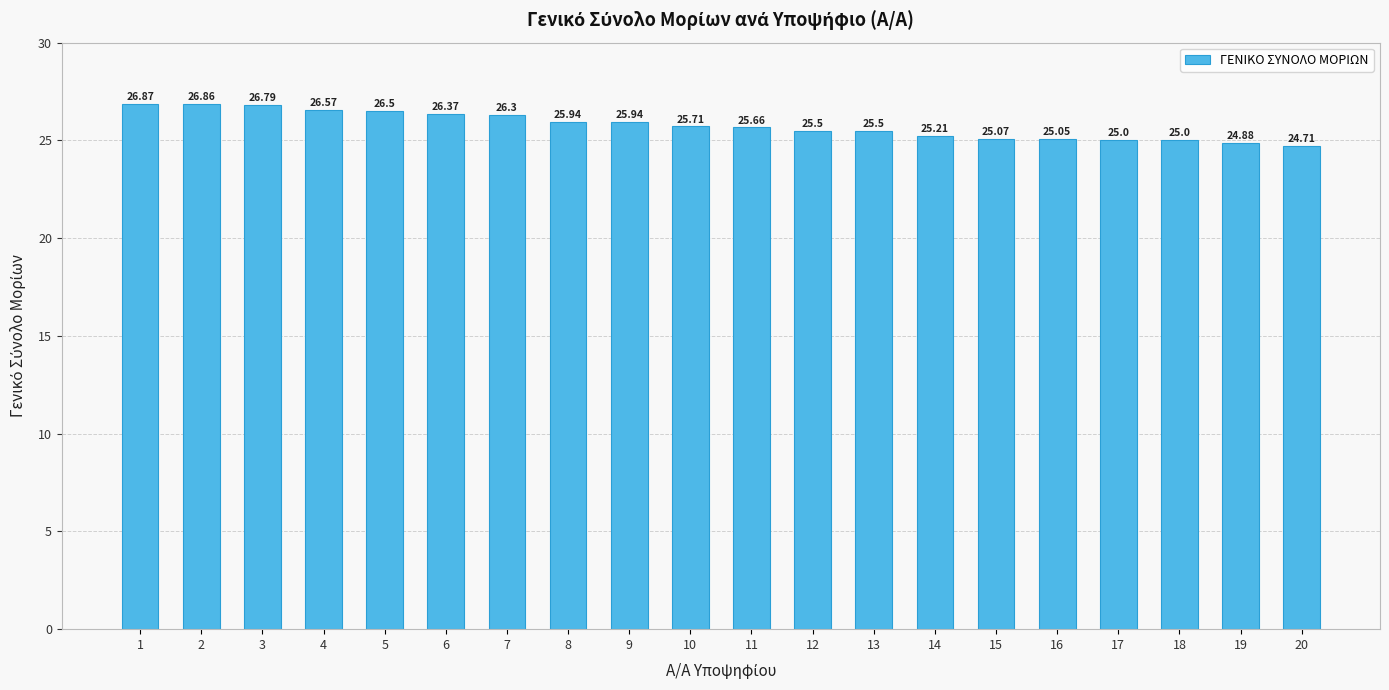

Which label corresponds to the smallest value in the chart?

20